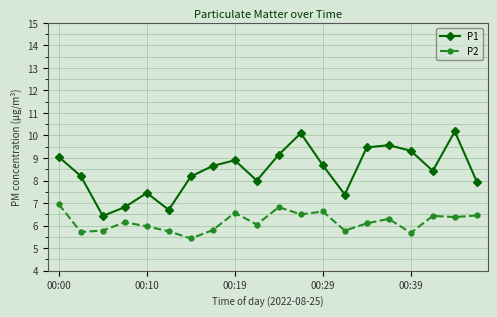

What is the average value of the P1 series?

8.4